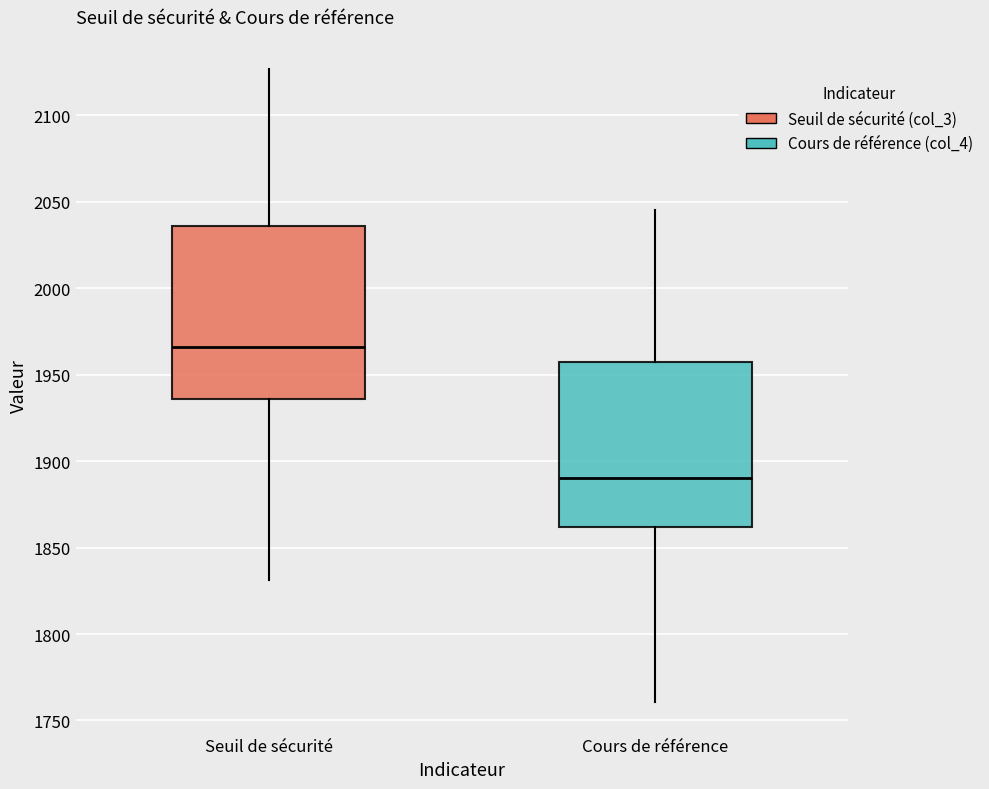

Where does the upper whisker of the box for Cours de référence end on the y-axis? The values are not printed on the chart, so give them approximately, as read against the axis.

2045